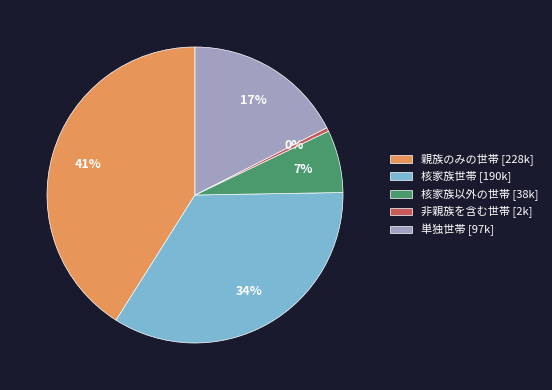

Combined, do 核家族以外の世帯 [38k] and 単独世帯 [97k] account for over 50%?

No